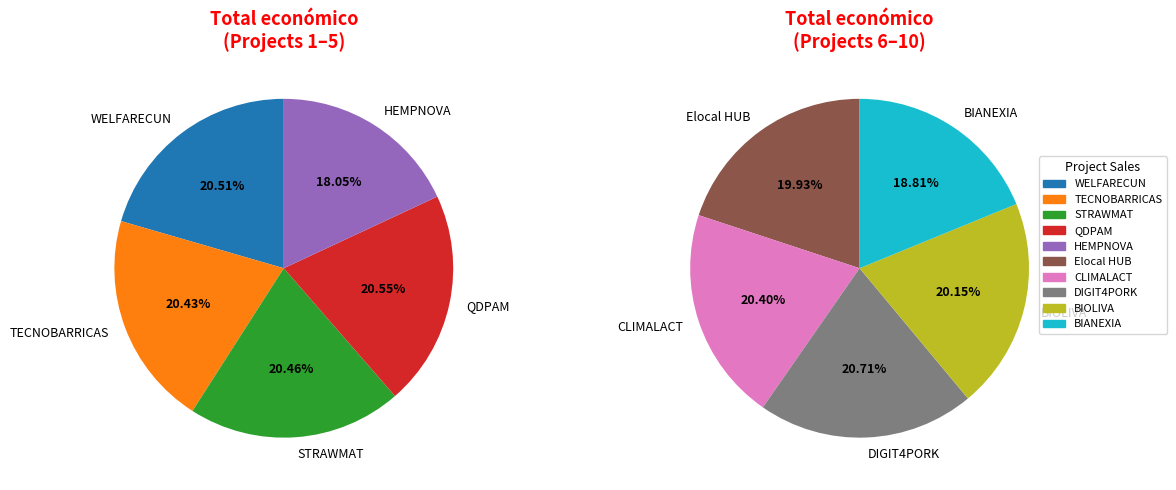

How many segments does this pie chart have?

10